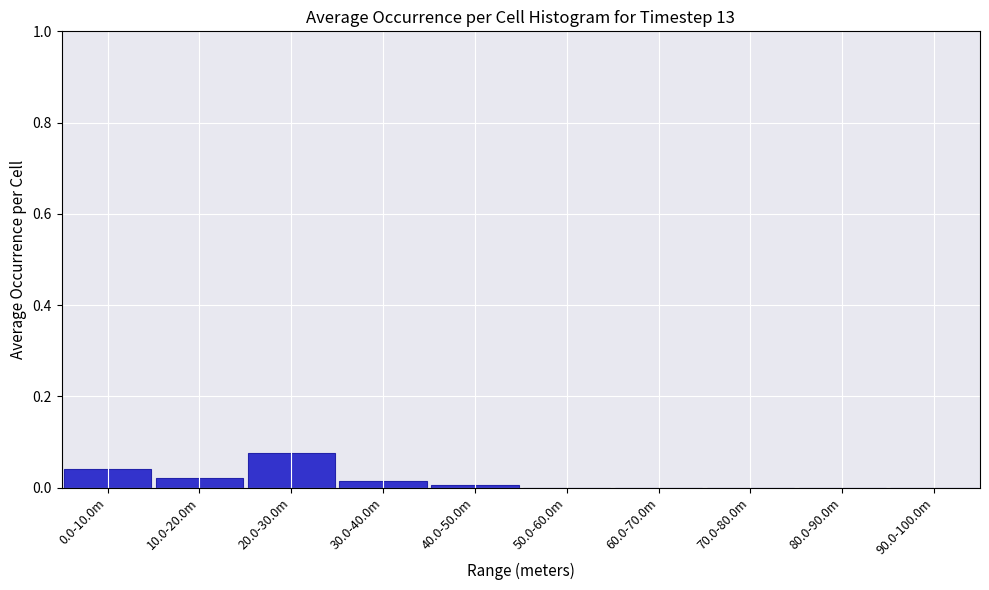

Between 10.0-20.0m and 80.0-90.0m, which is larger?

10.0-20.0m